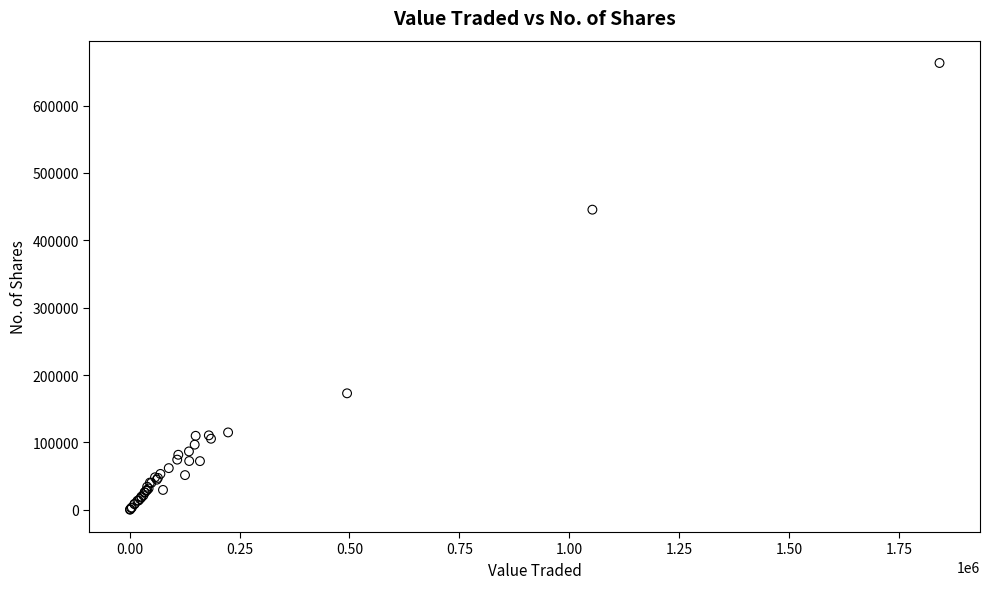

What Y value in the scatter plot is closest to 331723?

445548